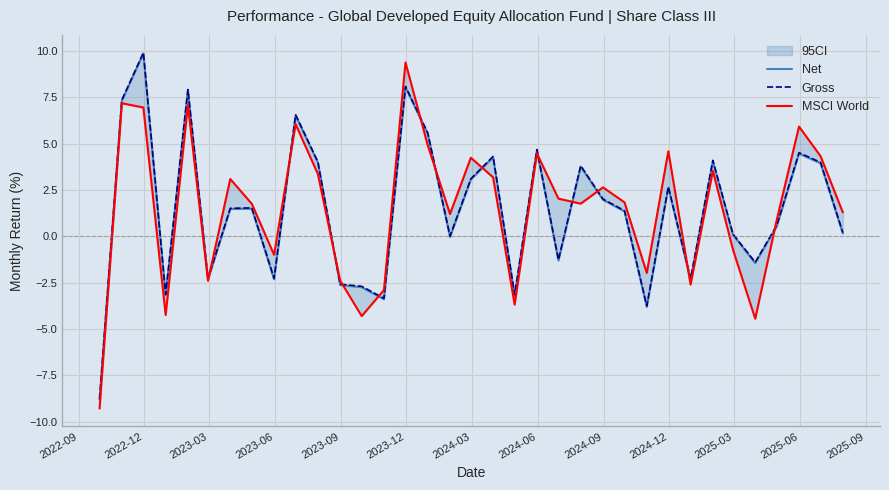

What is the maximum value for Gross?

9.9